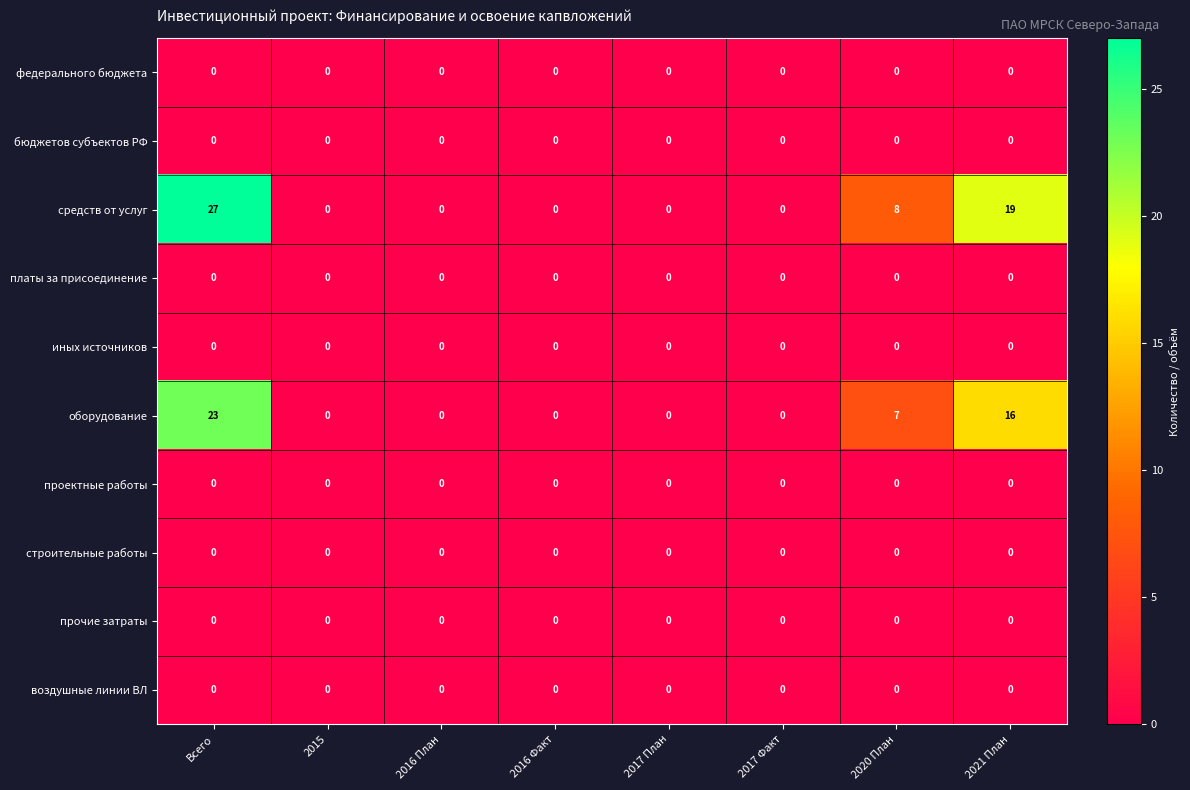

Count the средств от услуг values in the range 0 to 19.

7